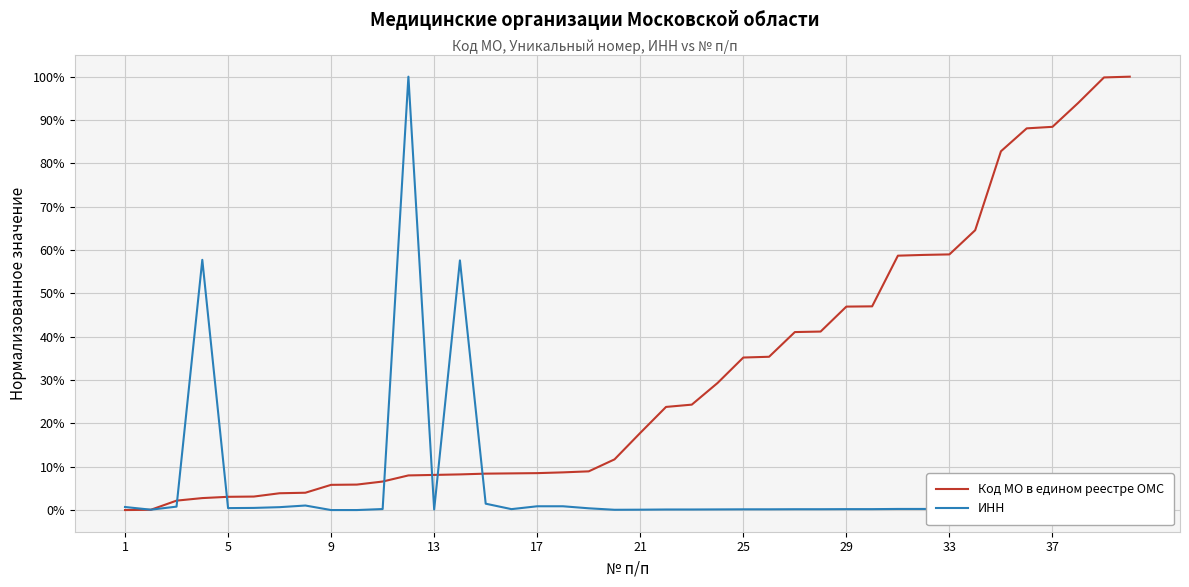

True or false: ИНН has more than 0 points higher than both neighbors.

True